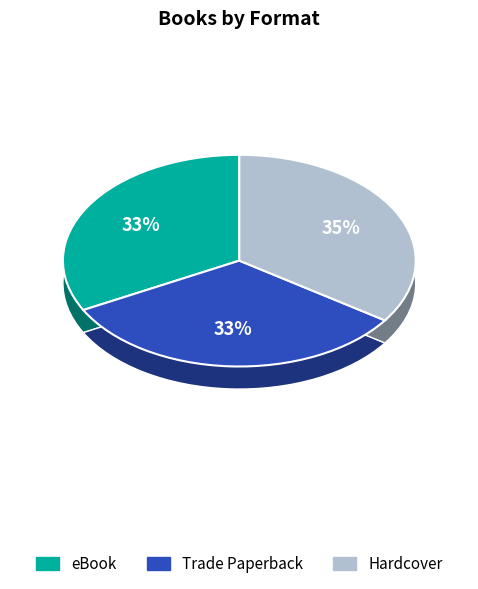

True or false: eBook accounts for 33% of the total.

True